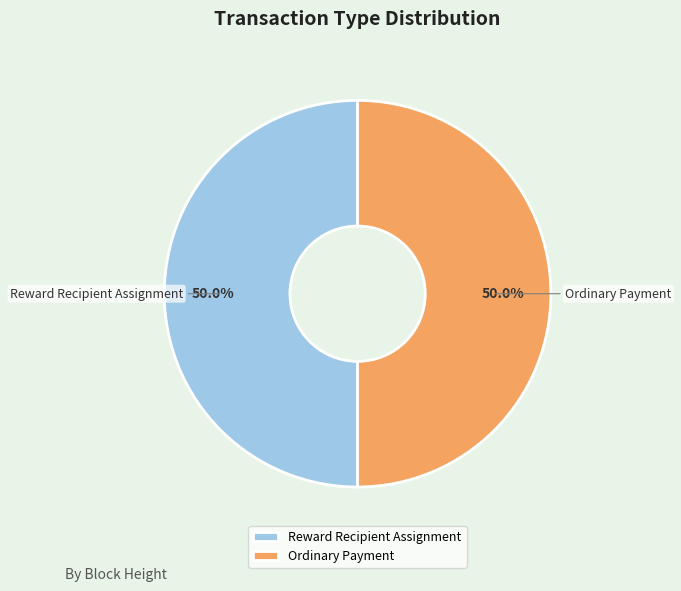

What percentage is NOT represented by Ordinary Payment?

50.0%